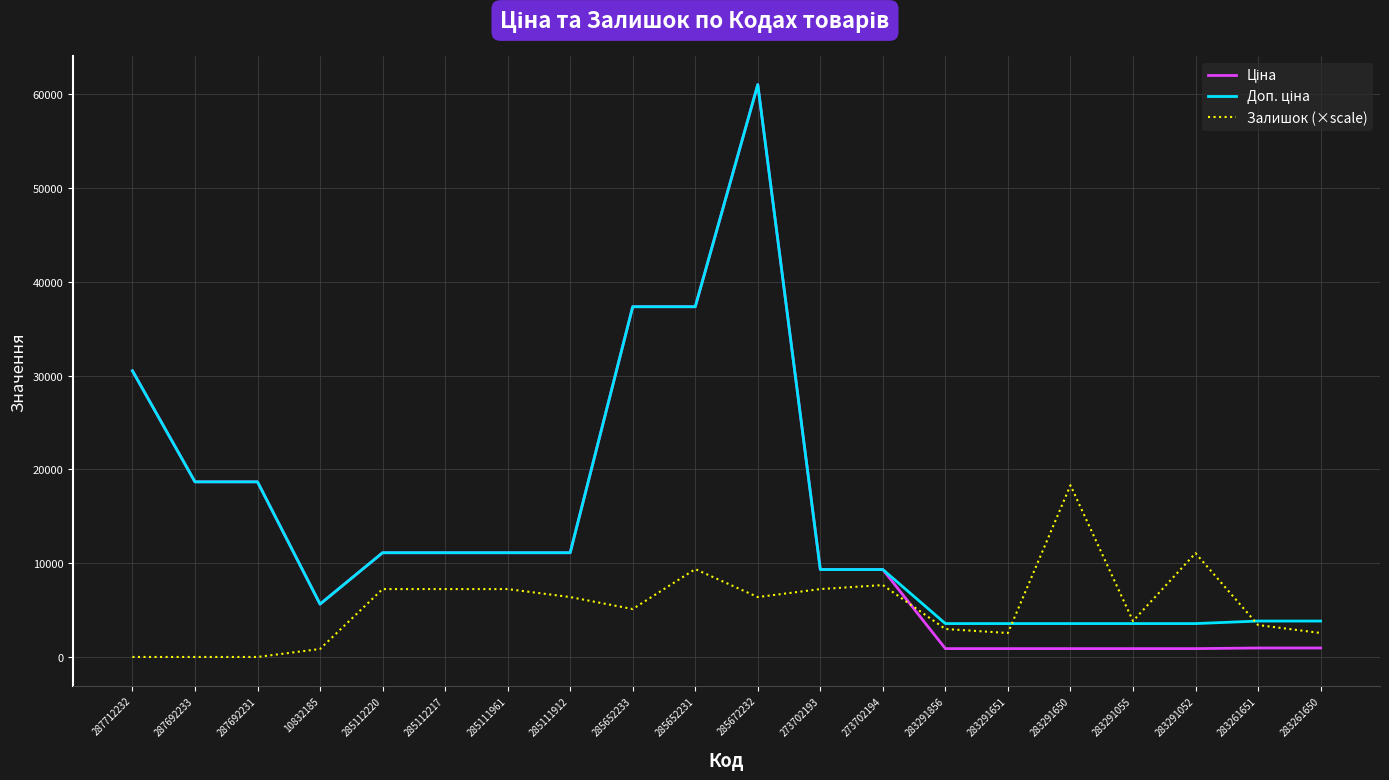

Is it true that Залишок (×scale) equals 11069.6 at 283291052?

True